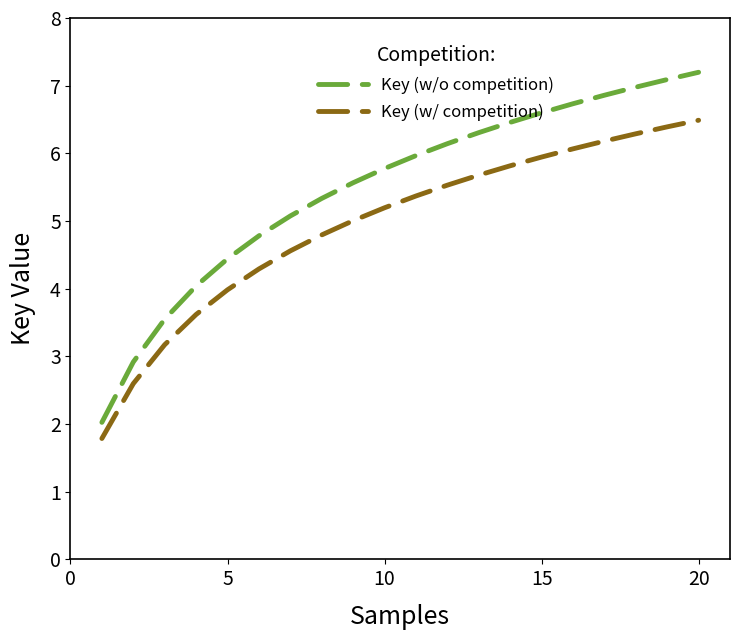

What is the difference between the maximum and minimum values in the Key (w/o competition) series?

5.2